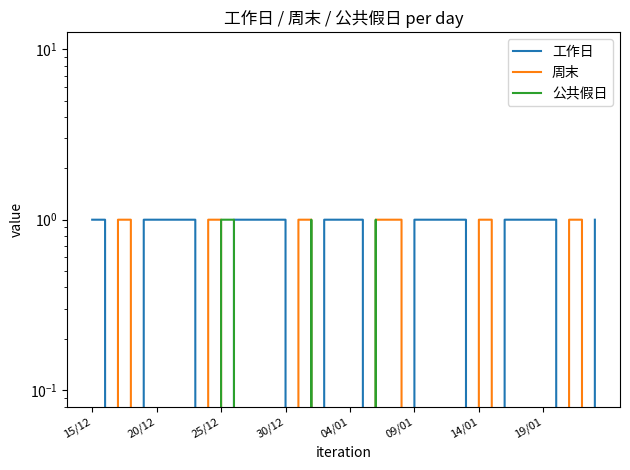

What are all the series names shown in the legend?

工作日, 周末, 公共假日